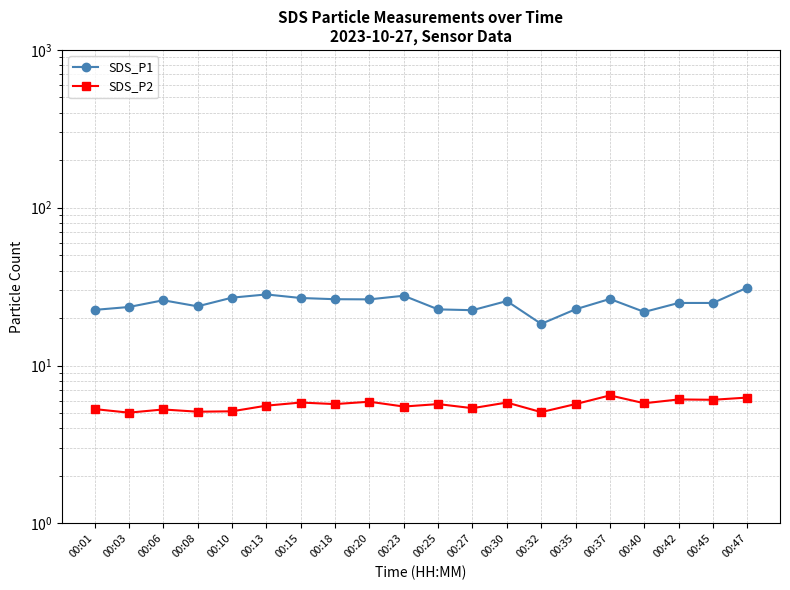

What is the sum of the SDS_P2 values at 00:30 and 00:20?

11.7